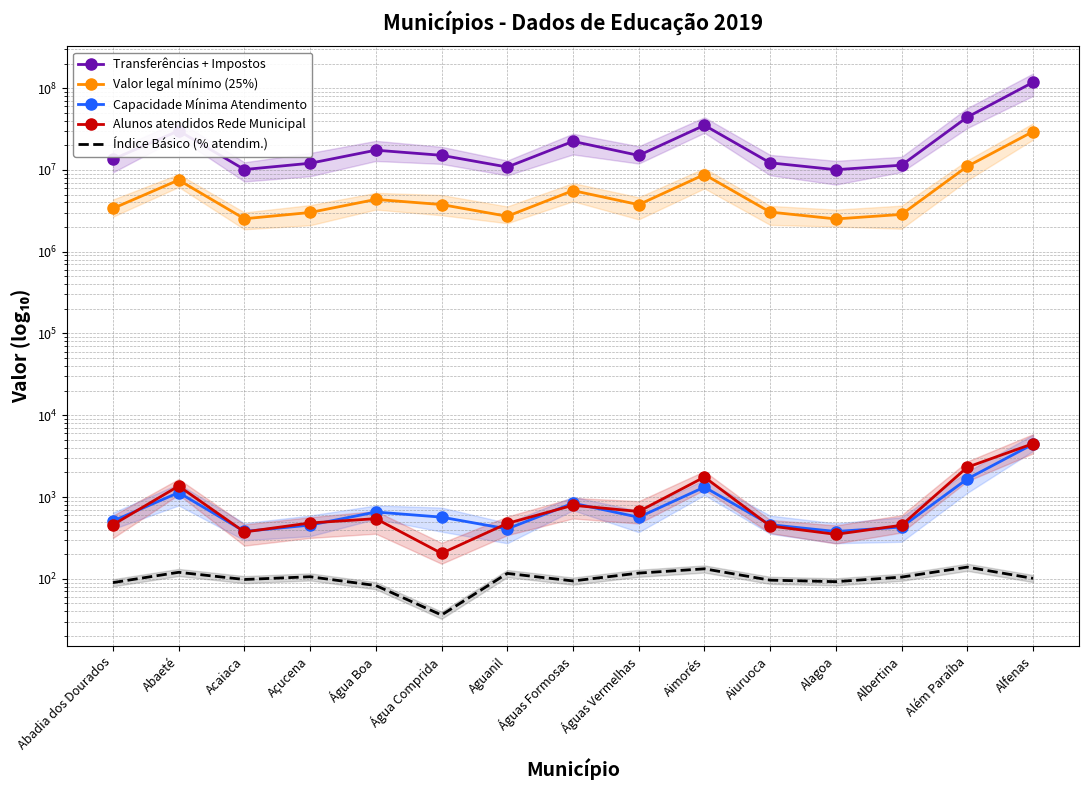

What is the label of the 13th point from the left?

Albertina